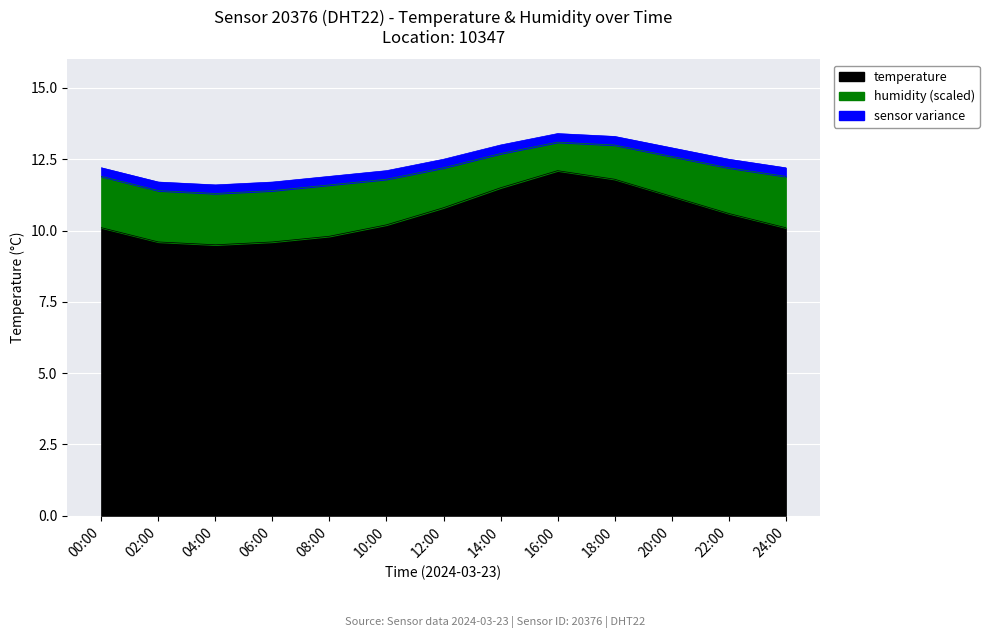

What is the label of the 8th point from the right?

10:00